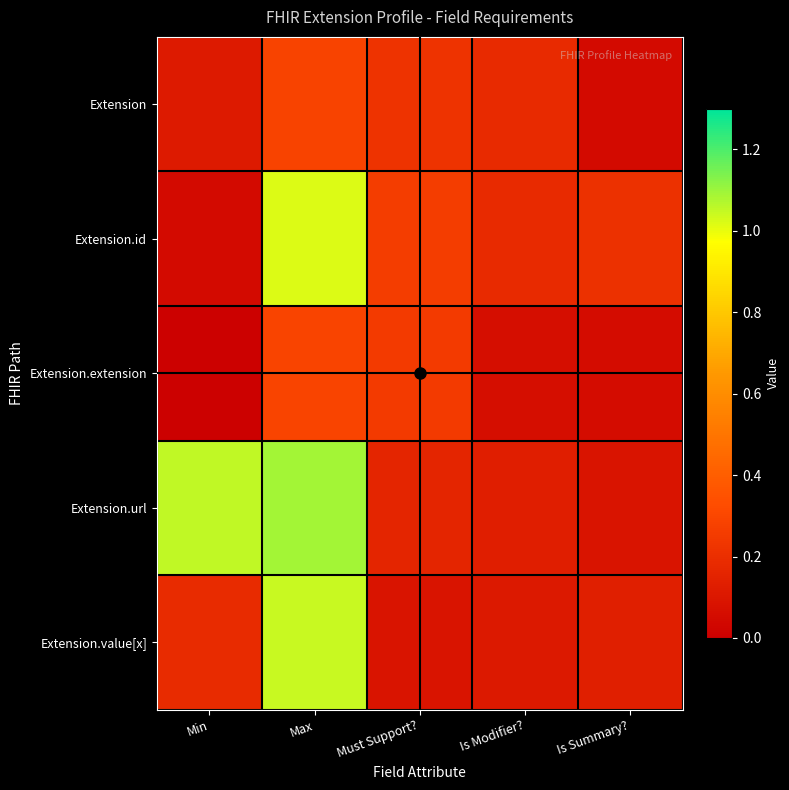

How many series are shown in this chart?

5